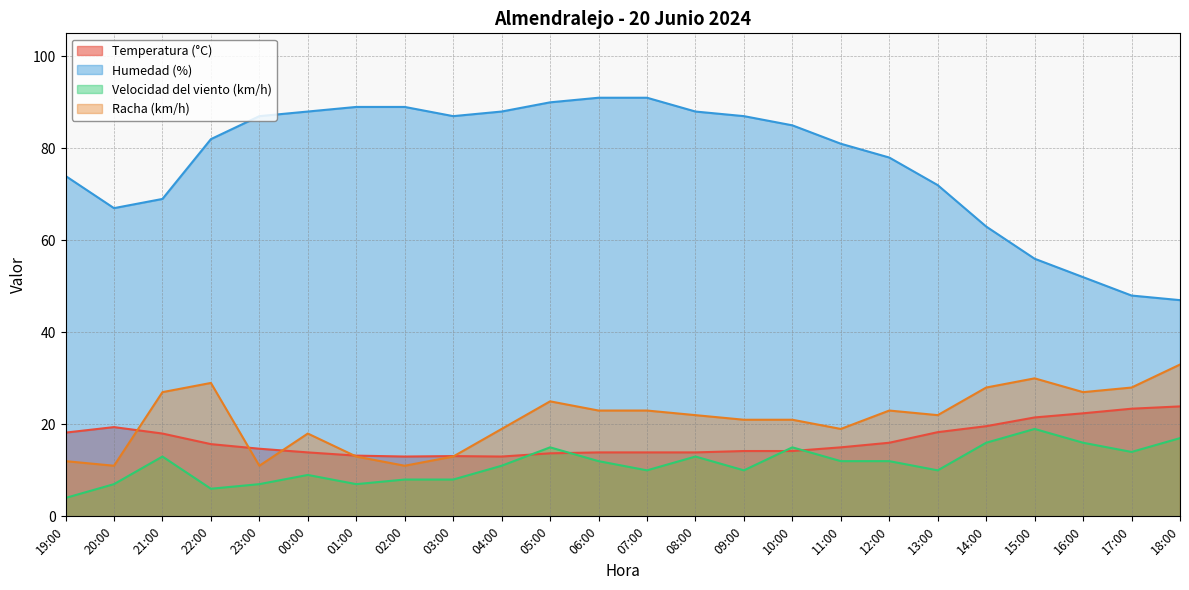

In Humedad (%), how many points are lower than both neighbors (excluding endpoints)?

2